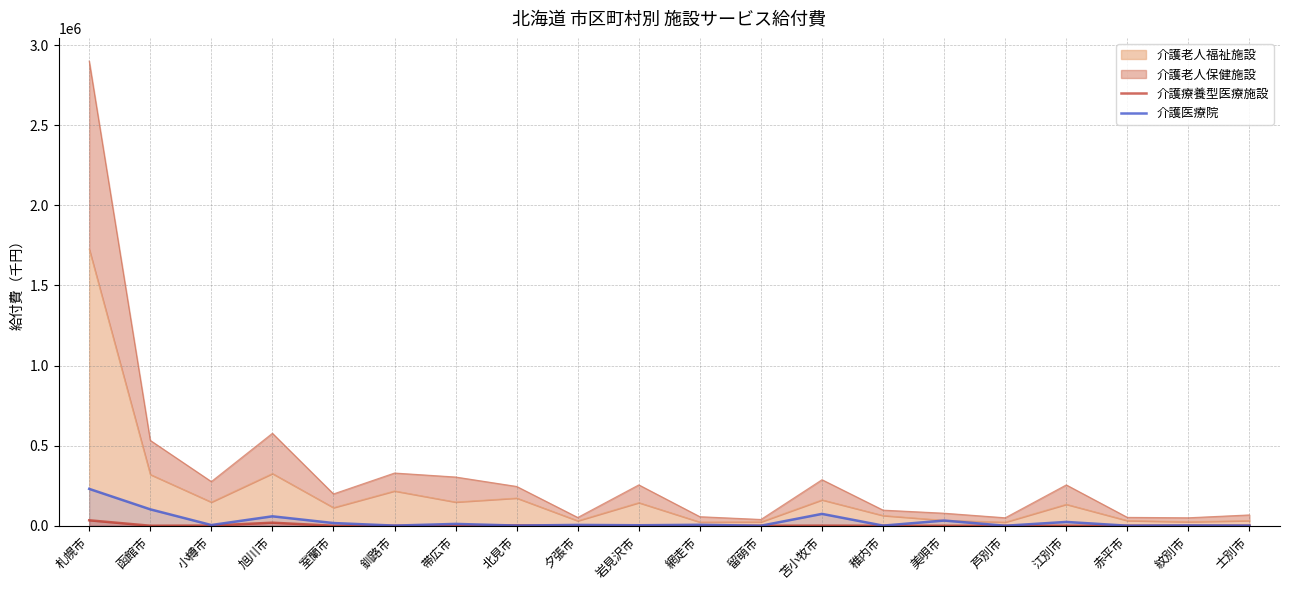

At which category does 介護療養型医療施設 reach its first local peak?

旭川市